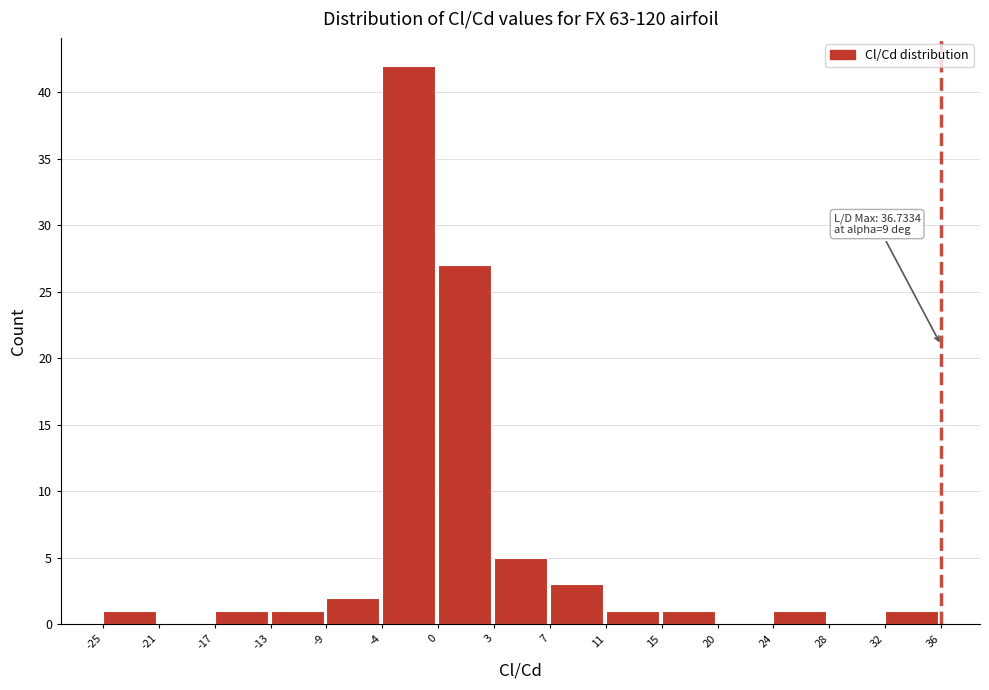

Reading left to right, list all the values displayed in this chart.

-25=1	-21=0	-17=1	-13=1	-9=2	-4=42	0=27	3=5	7=3	11=1	15=1	20=0	24=1	28=0	32=1